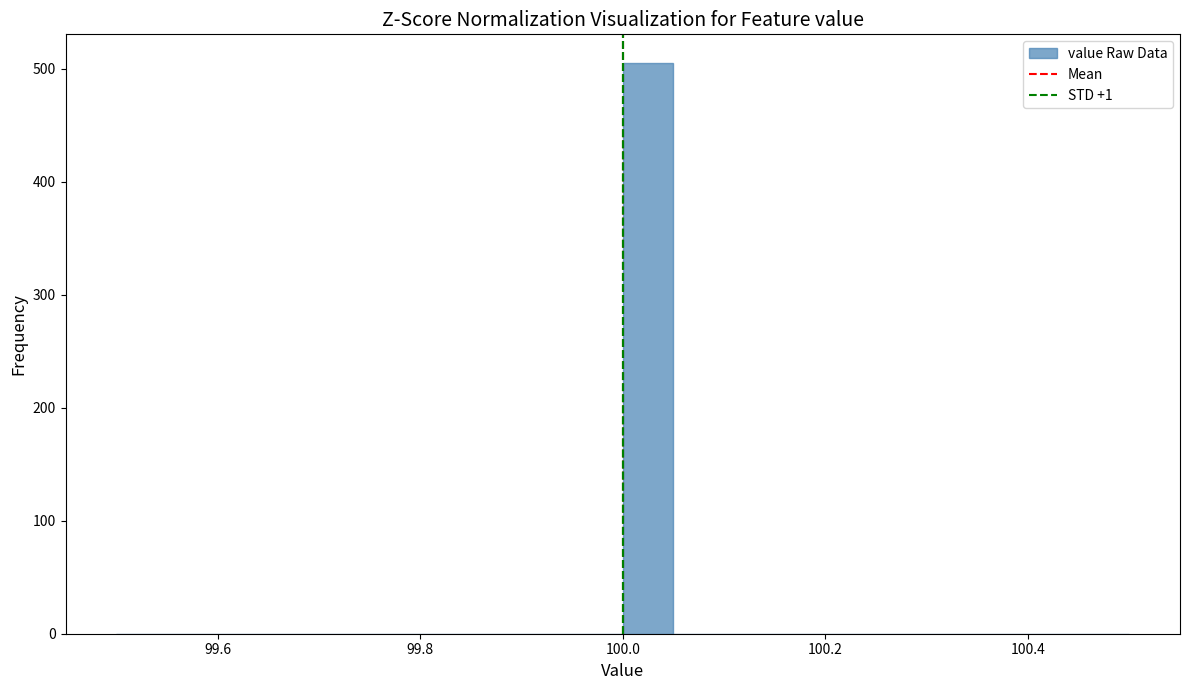

Read against the x-axis, roughly where is the centre of the tallest bar?

100.02